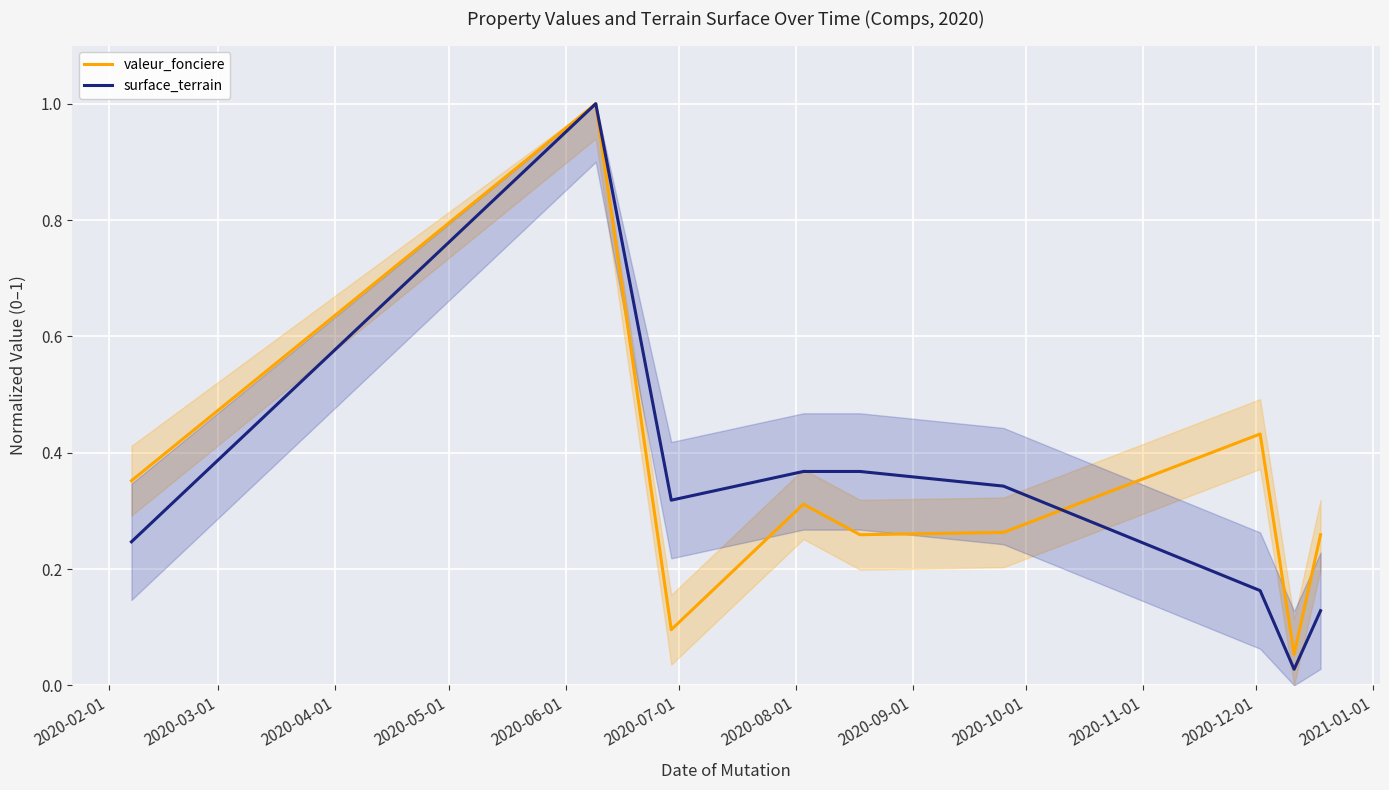

True or false: surface_terrain has a value of 0.2 at 2020-07-01.

False